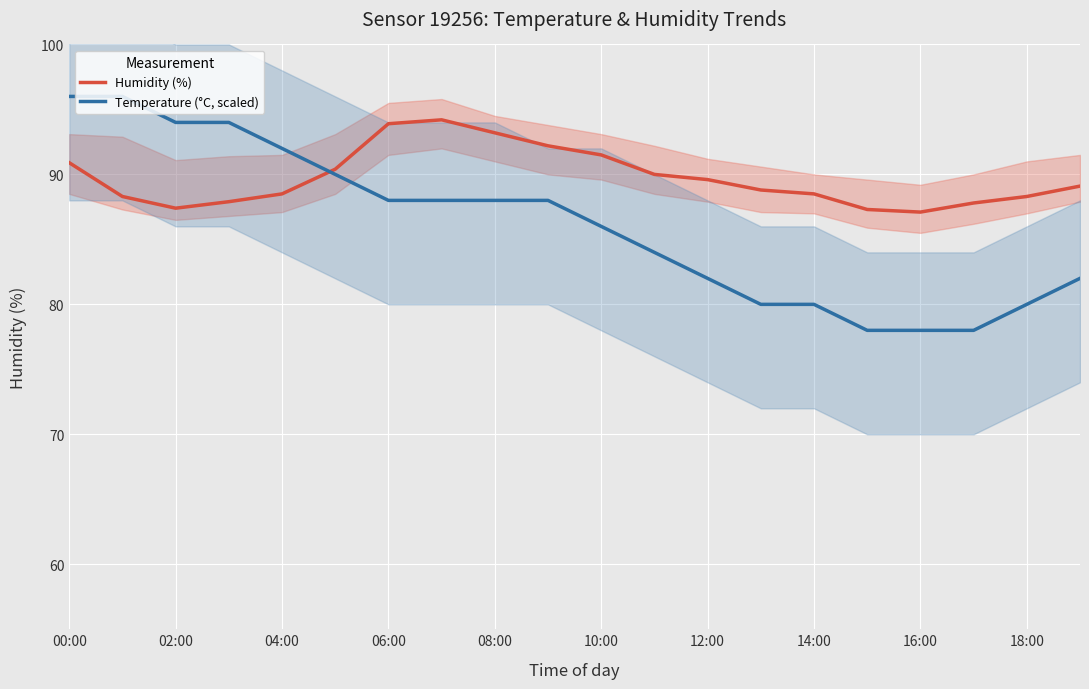

True or false: Humidity (%) has a value of 150.5 at 16:00.

False